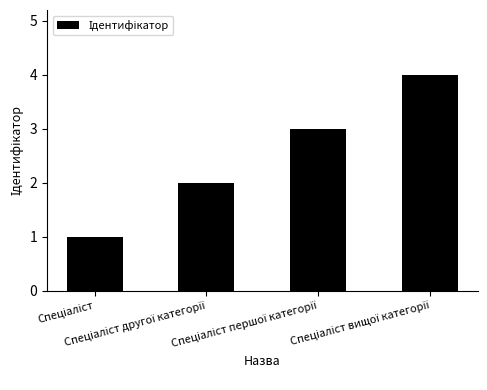

What is the sum of all values?

10